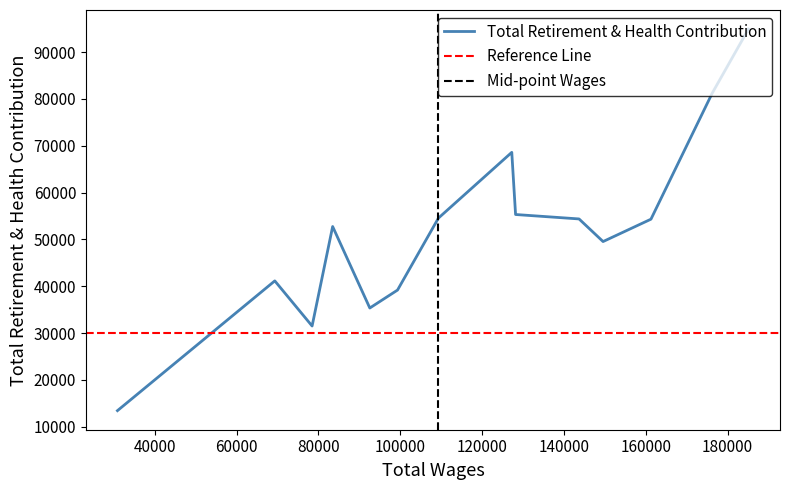

Between 185106.0 and 127265.0, which is larger?

185106.0